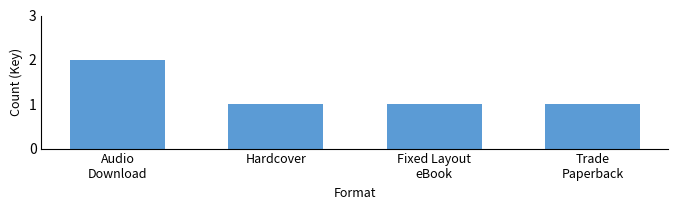

Reading left to right, extract all data points from this chart.

Audio
Download=2	Hardcover=1	Fixed Layout
eBook=1	Trade
Paperback=1